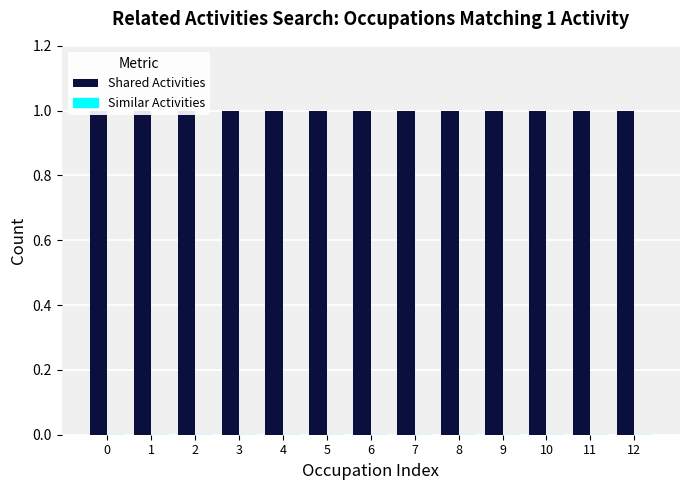

How many groups of bars are there?

13